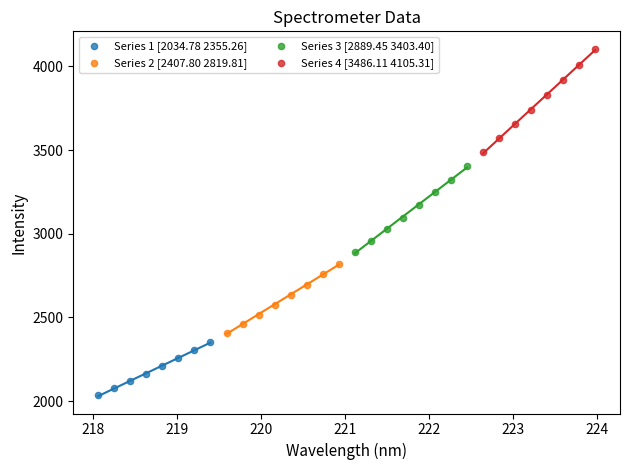

Which series contains the lowest Y value?

Series 1 [2034.78 2355.26]